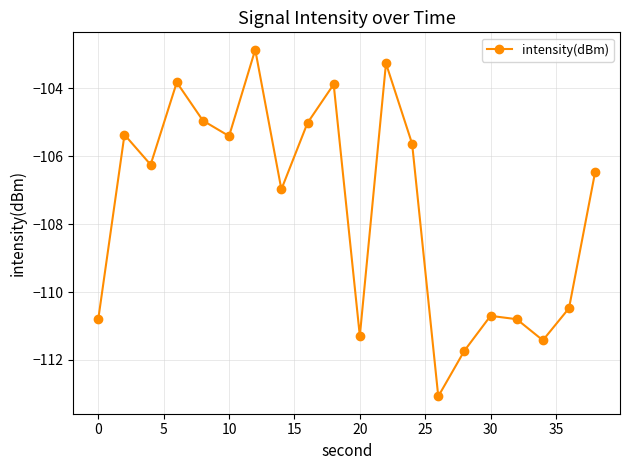

How many points are higher than both their immediate neighbors (excluding endpoints)?

6